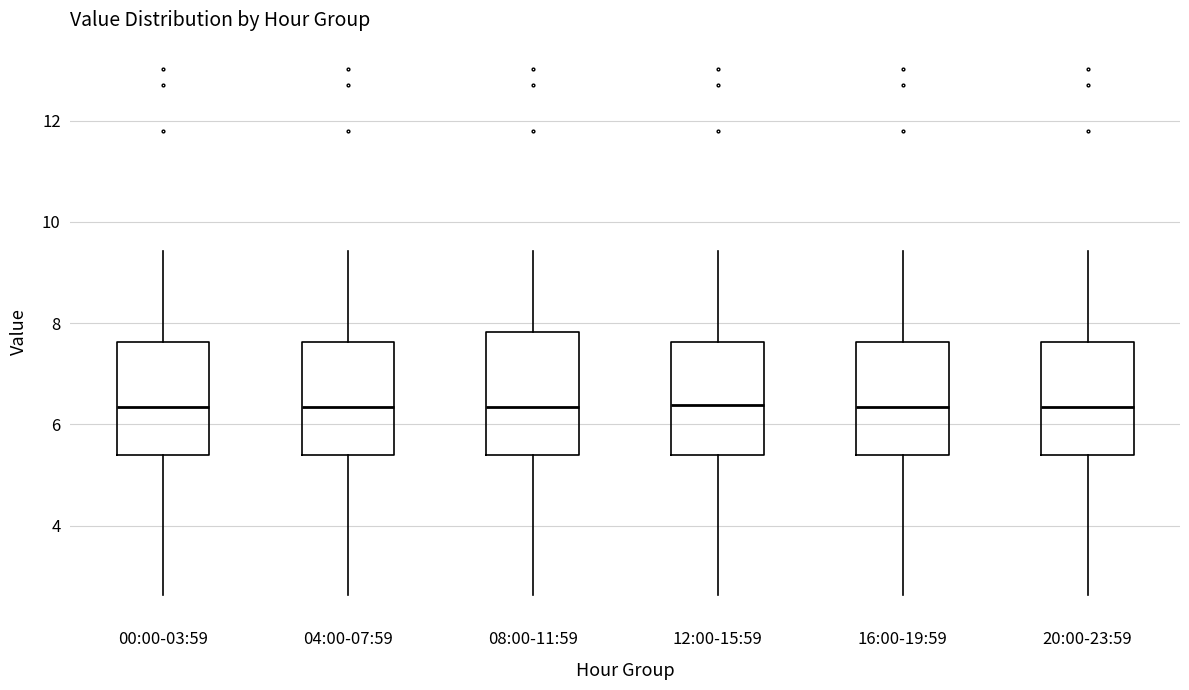

Reading left to right, read every box against the y-axis: the position of its median line, the range the box covers, and the ends of its whiskers. The values are not printed on the chart, so give them approximately, as read against the axis.

00:00-03:59: median 6.4, box 5.4 to 7.6, whiskers 2.6 to 9.4
04:00-07:59: median 6.4, box 5.4 to 7.6, whiskers 2.6 to 9.4
08:00-11:59: median 6.4, box 5.4 to 7.8, whiskers 2.6 to 9.4
12:00-15:59: median 6.4, box 5.4 to 7.6, whiskers 2.6 to 9.4
16:00-19:59: median 6.4, box 5.4 to 7.6, whiskers 2.6 to 9.4
20:00-23:59: median 6.4, box 5.4 to 7.6, whiskers 2.6 to 9.4